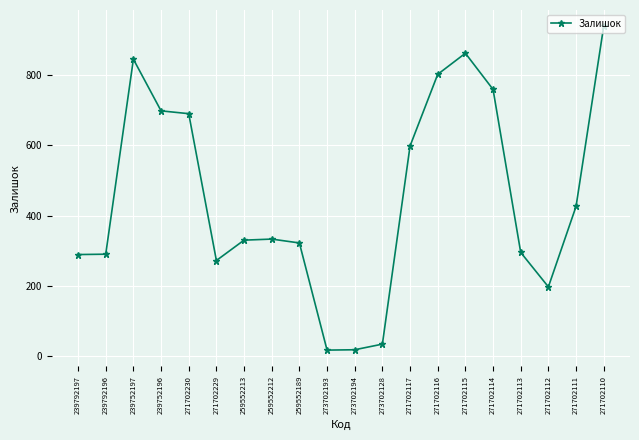

What is the sum of all values?

9016